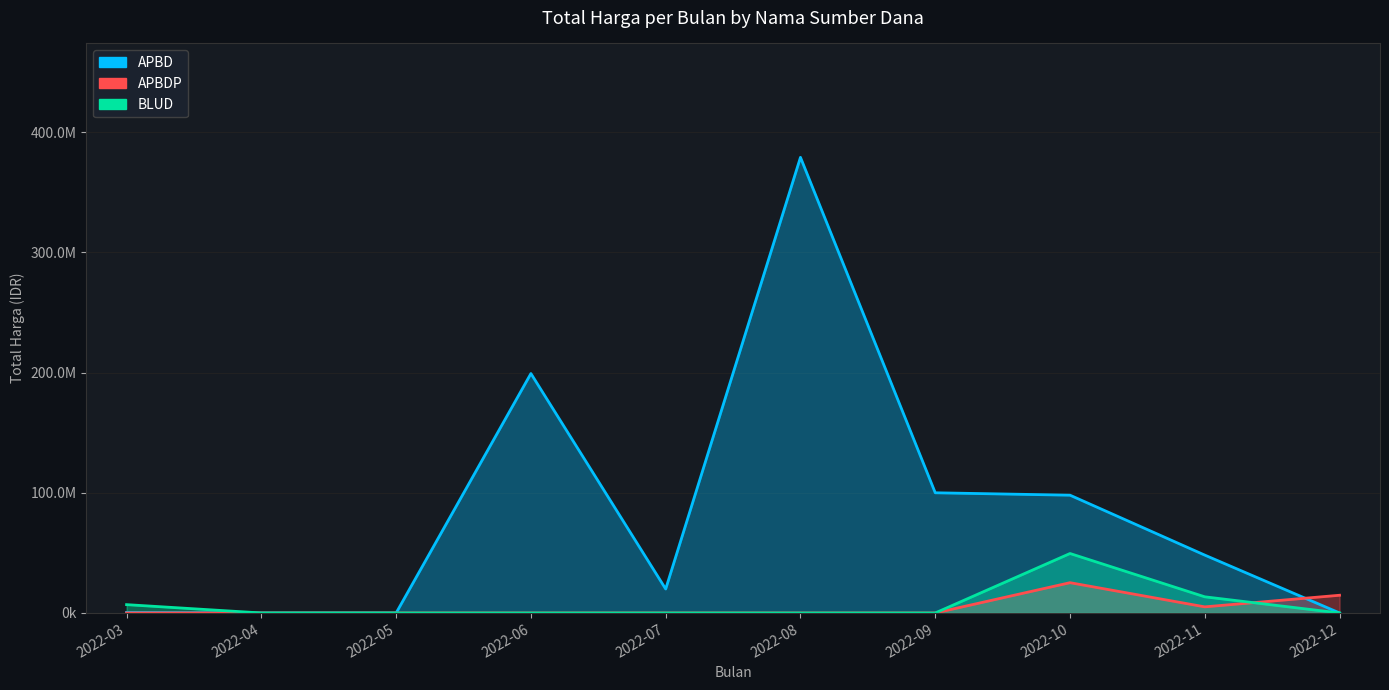

Rank the series by their maximum value, from highest to lowest.

APBD, BLUD, APBDP